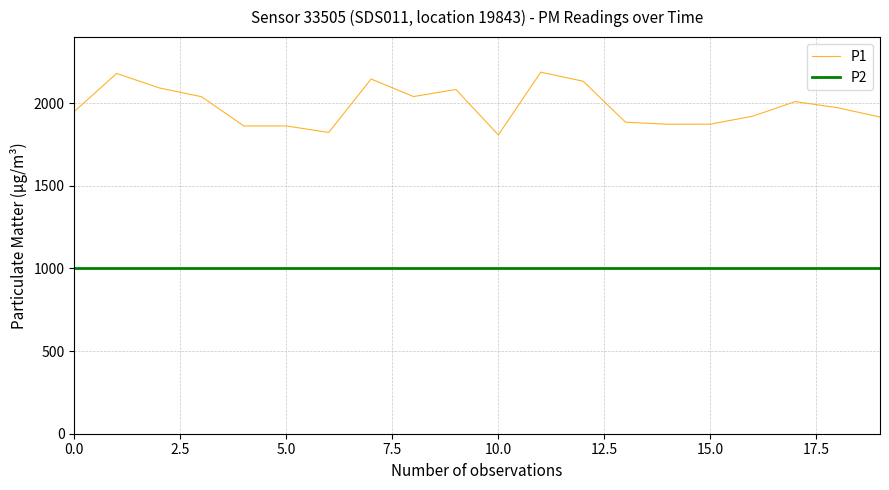

Which series has the widest spread of values?

P1